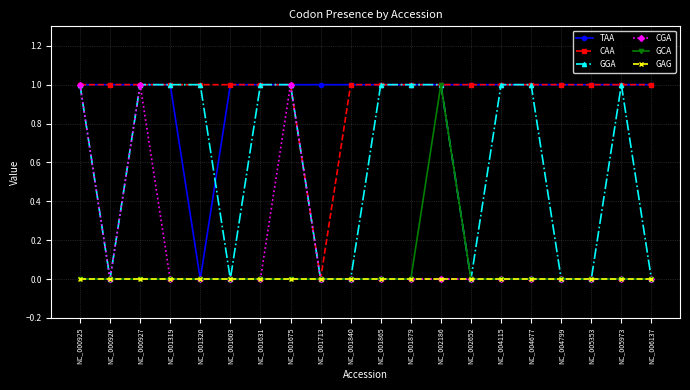

Is it true that GCA equals -1 at NC_000925?

False